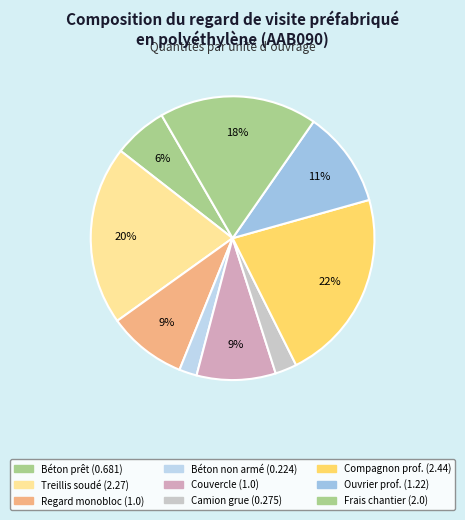

How many slices are in this pie chart?

9